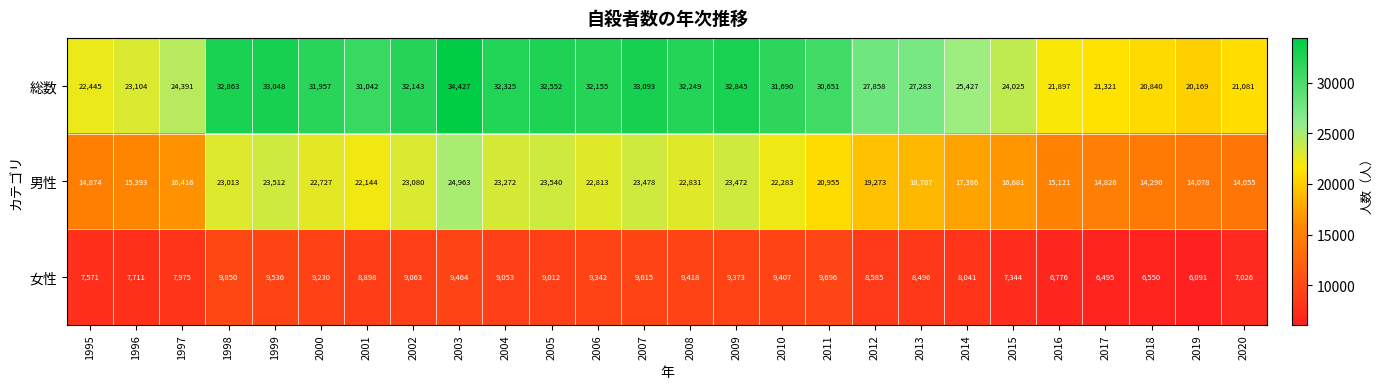

At 2011, list the series in order from largest to smallest.

総数, 男性, 女性